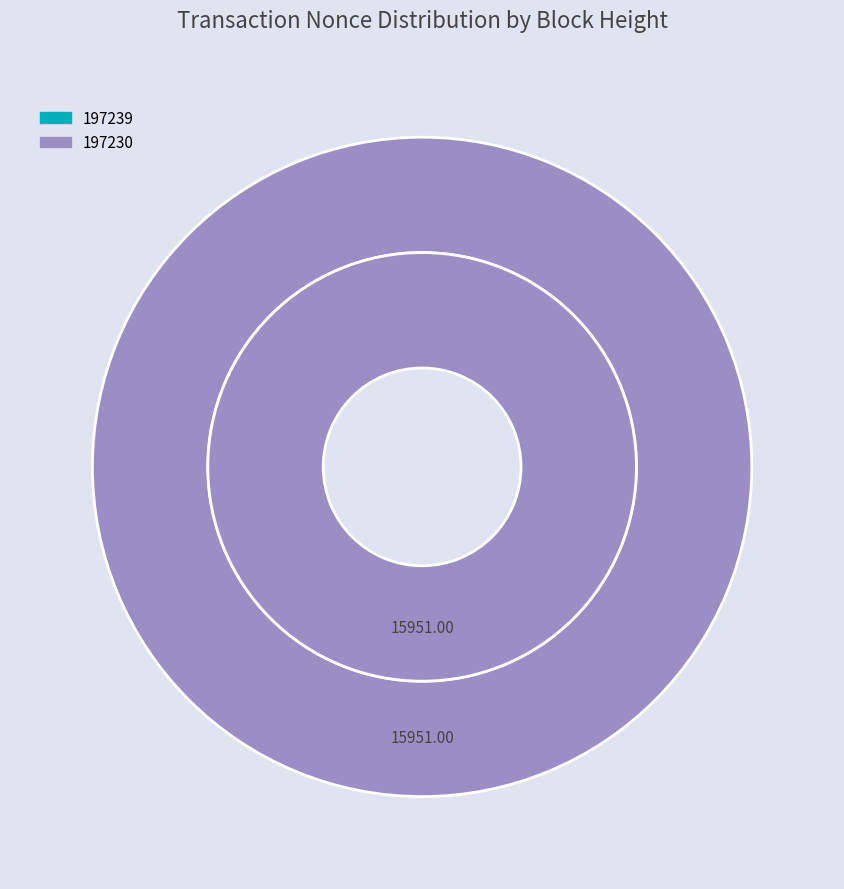

Count the number of slices in the pie.

2